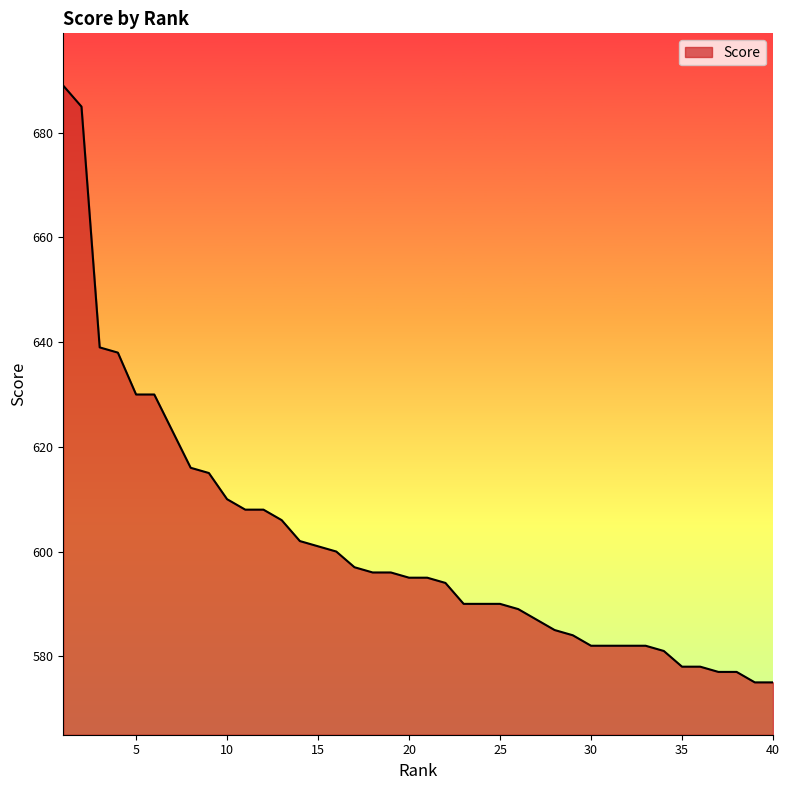

What is the average value?

601